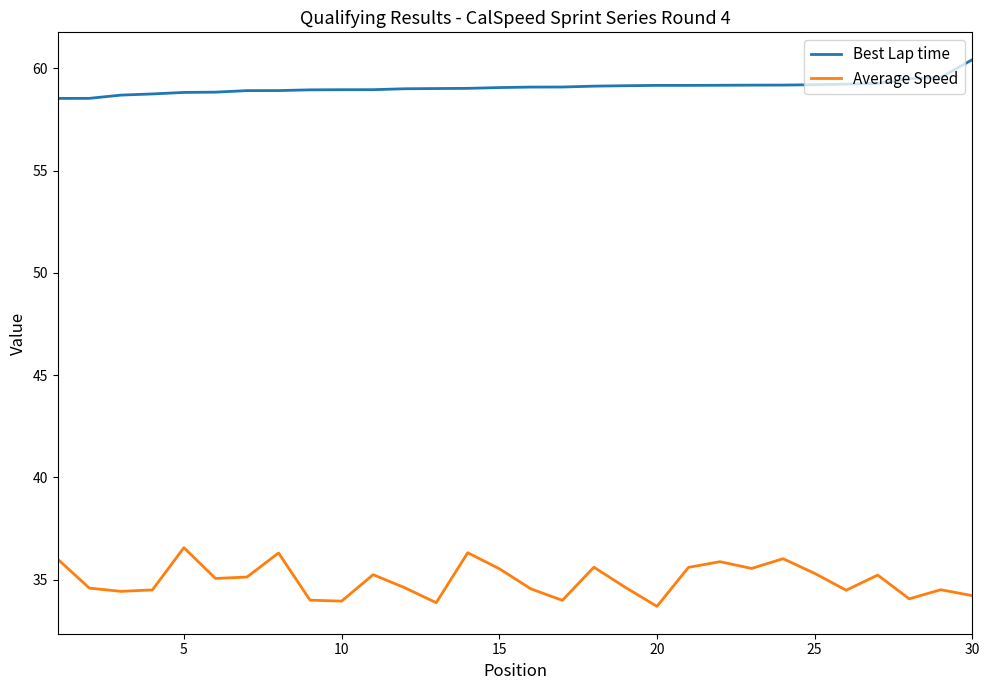

True or false: Best Lap time and Average Speed intersect in this chart.

False